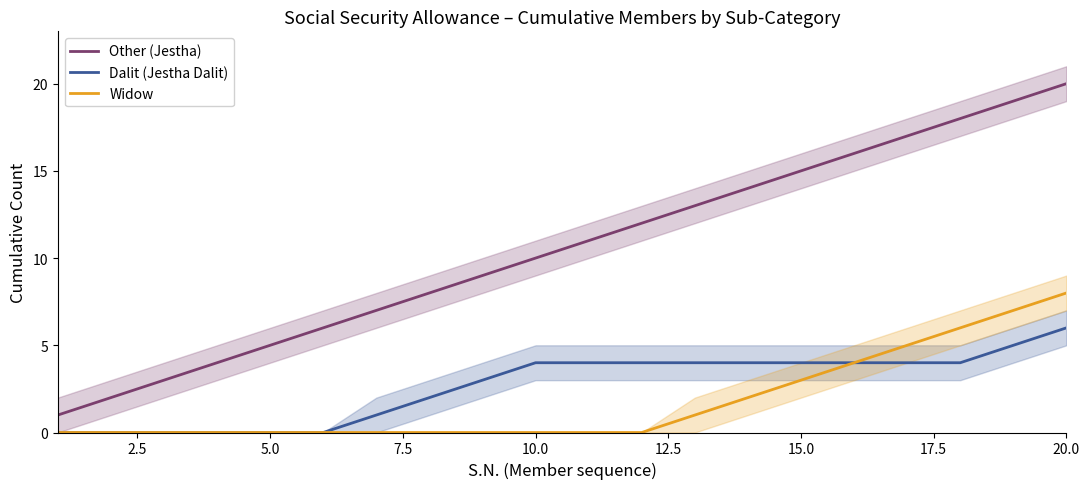

The Other (Jestha) series shows 4 at 15.0. True or false?

False